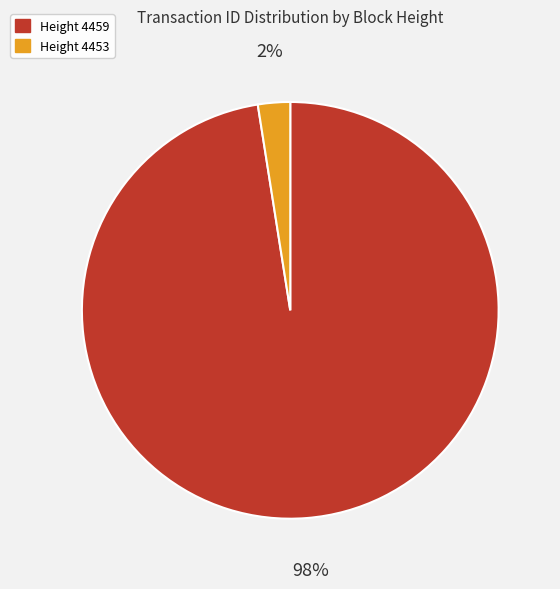

Does any single category account for the majority?

Yes